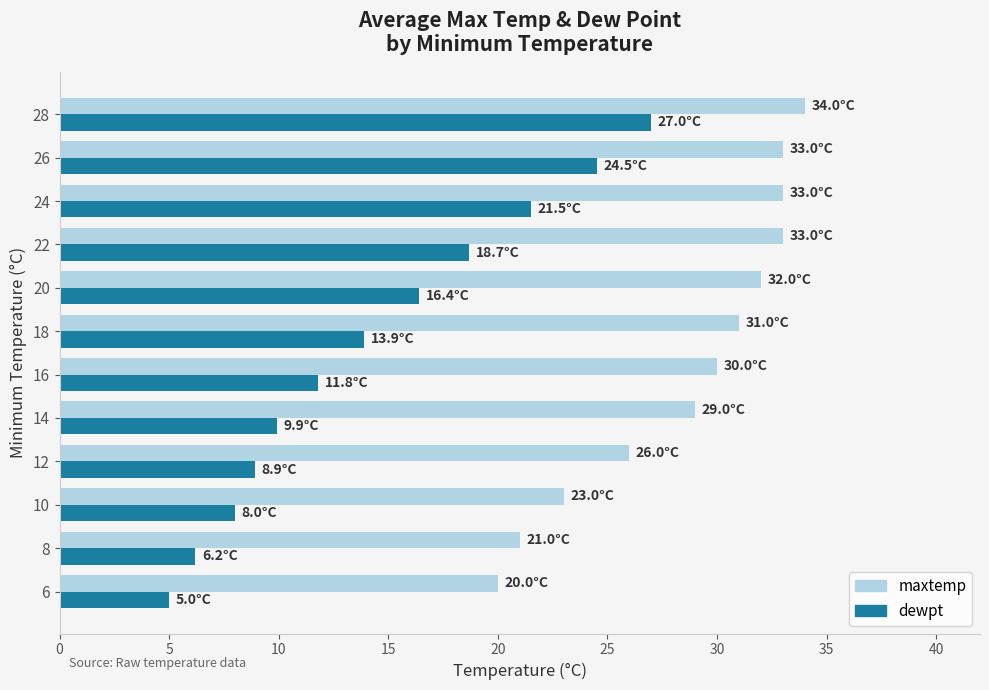

The value of maxtemp at 26 is 33.0. True or false?

True